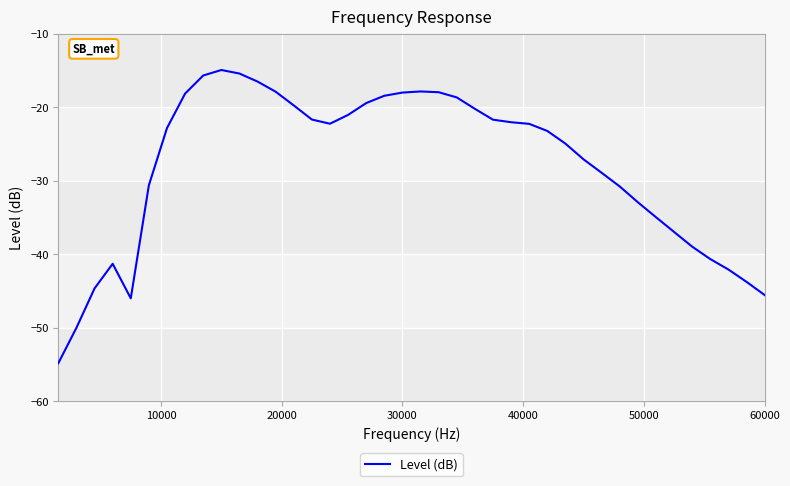

How many lines are shown in the chart?

1